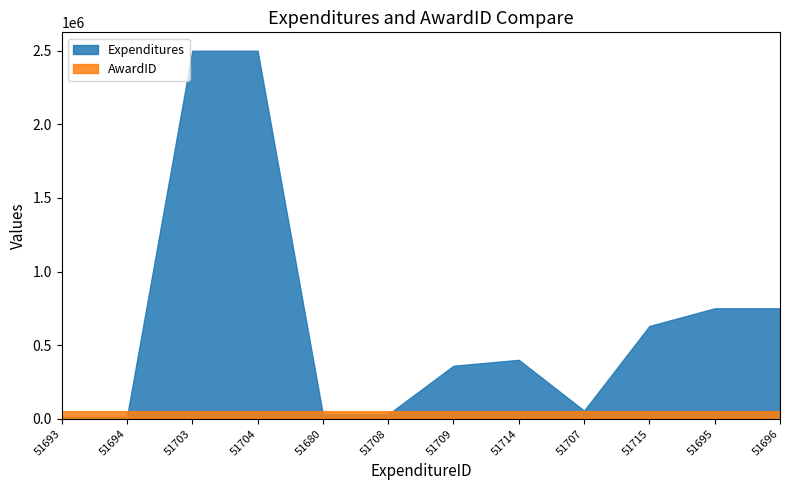

Rank the series by their maximum value, from lowest to highest.

AwardID, Expenditures